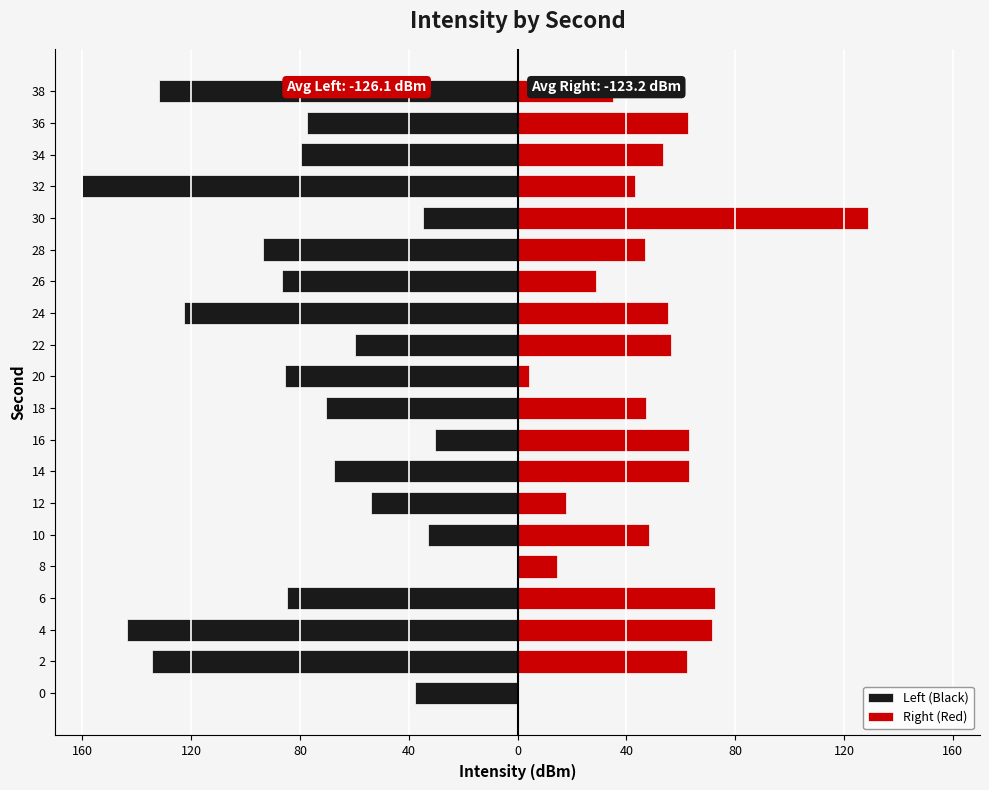

What are all the series names shown in the legend?

Left (Black), Right (Red)